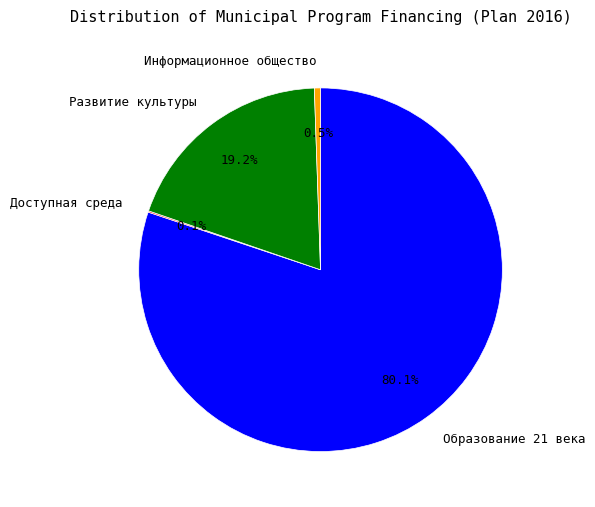

Which category has the biggest portion of the pie?

Образование 21 века